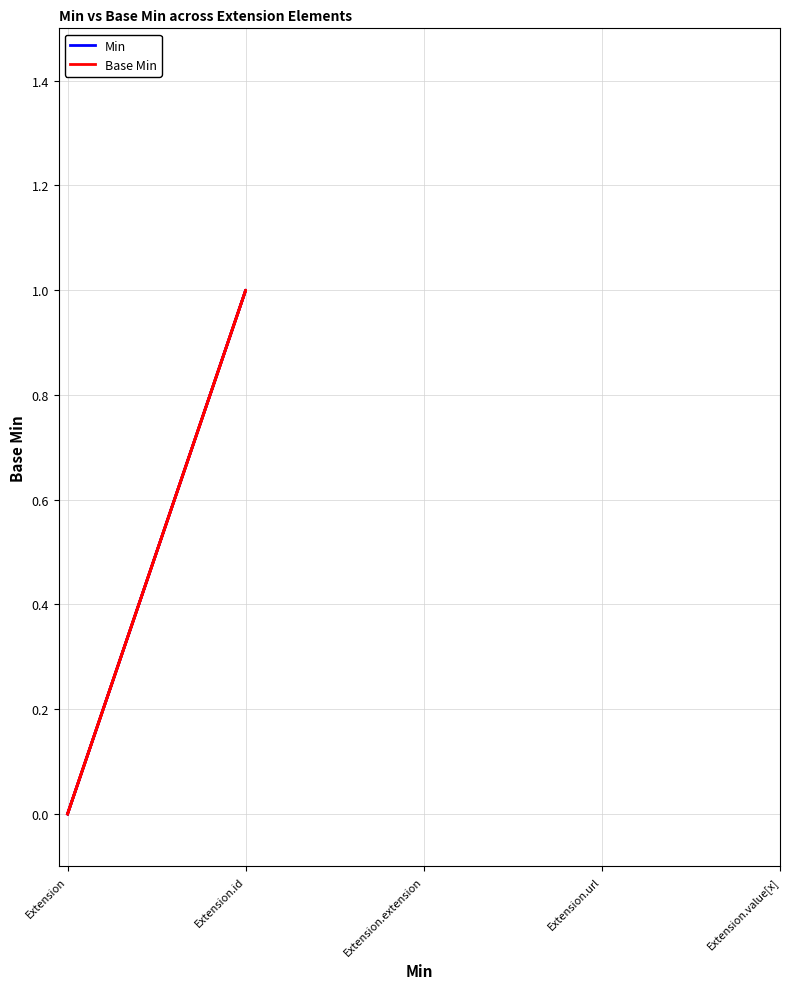

How many lines are shown in the chart?

2